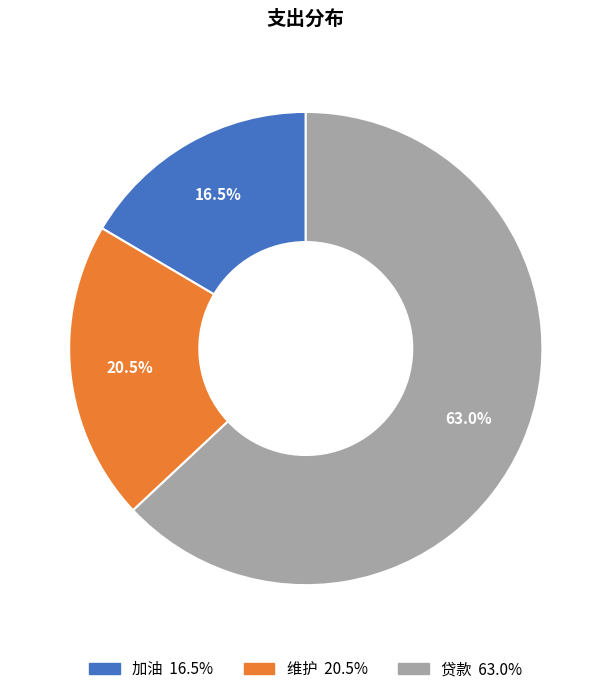

How many segments does this pie chart have?

3